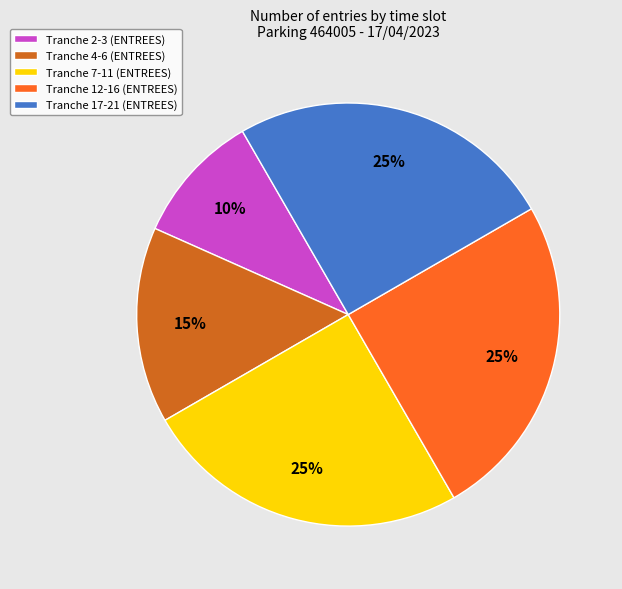

To the nearest percent, what portion does Tranche 17-21 (ENTREES) represent?

25%